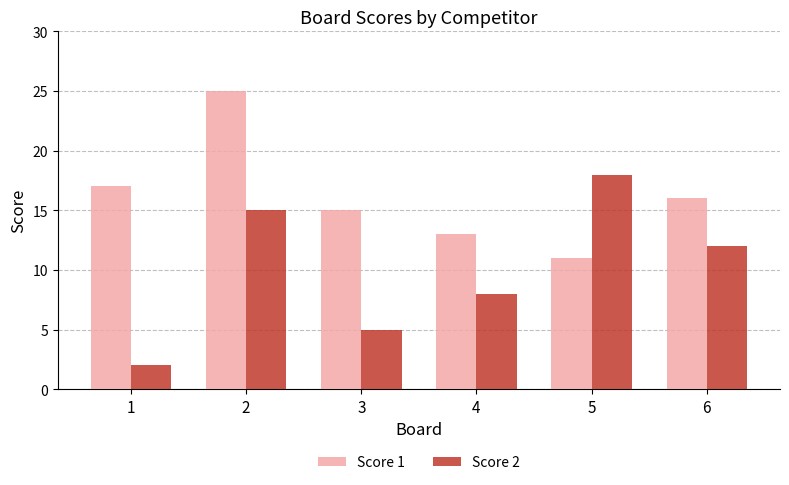

The Score 2 series shows 2 at 1. True or false?

True